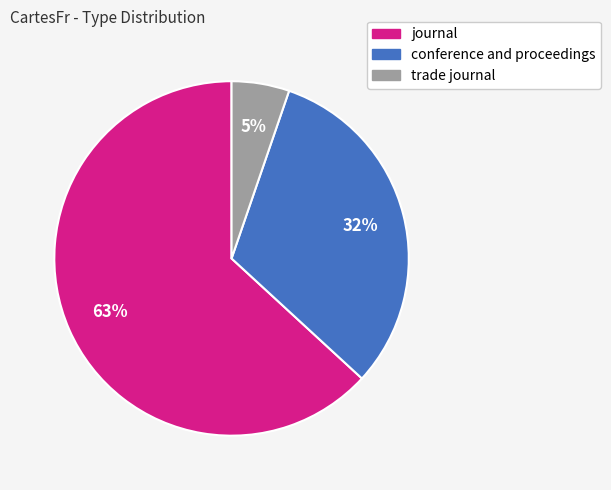

Combined, do conference and proceedings and trade journal account for over 50%?

No